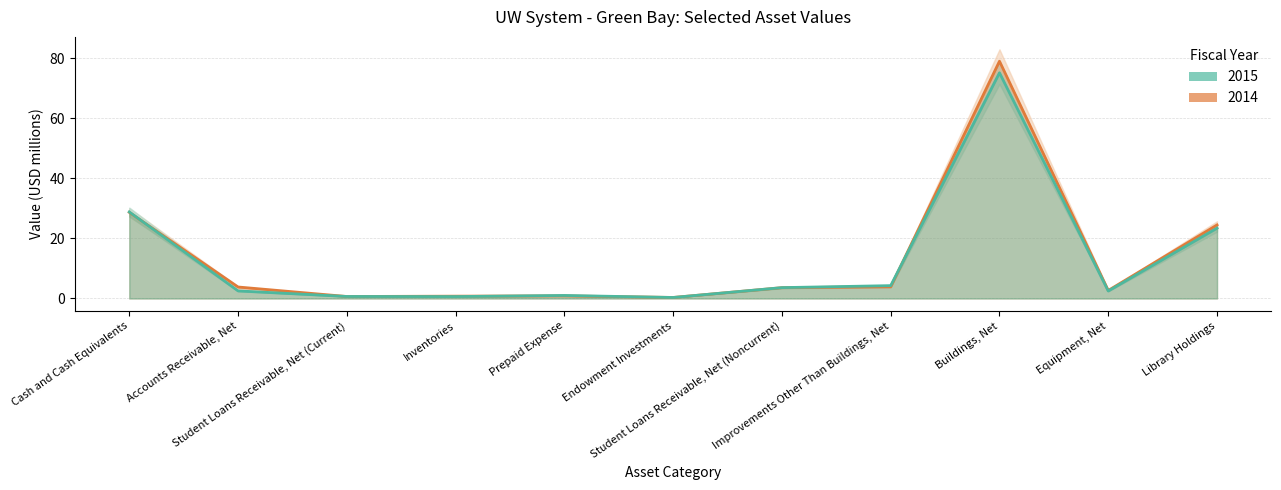

Rank the categories by 2015_line value from highest to lowest.

Buildings, Net, Cash and Cash Equivalents, Library Holdings, Improvements Other Than Buildings, Net, Student Loans Receivable, Net (Noncurrent), Accounts Receivable, Net, Equipment, Net, Prepaid Expense, Student Loans Receivable, Net (Current), Inventories, Endowment Investments